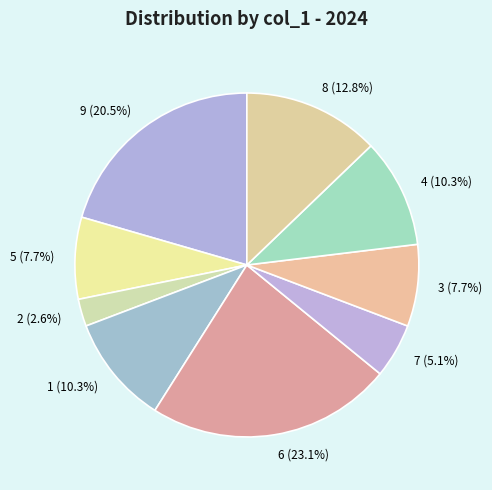

How much of the chart is everything except 9?

79.5%